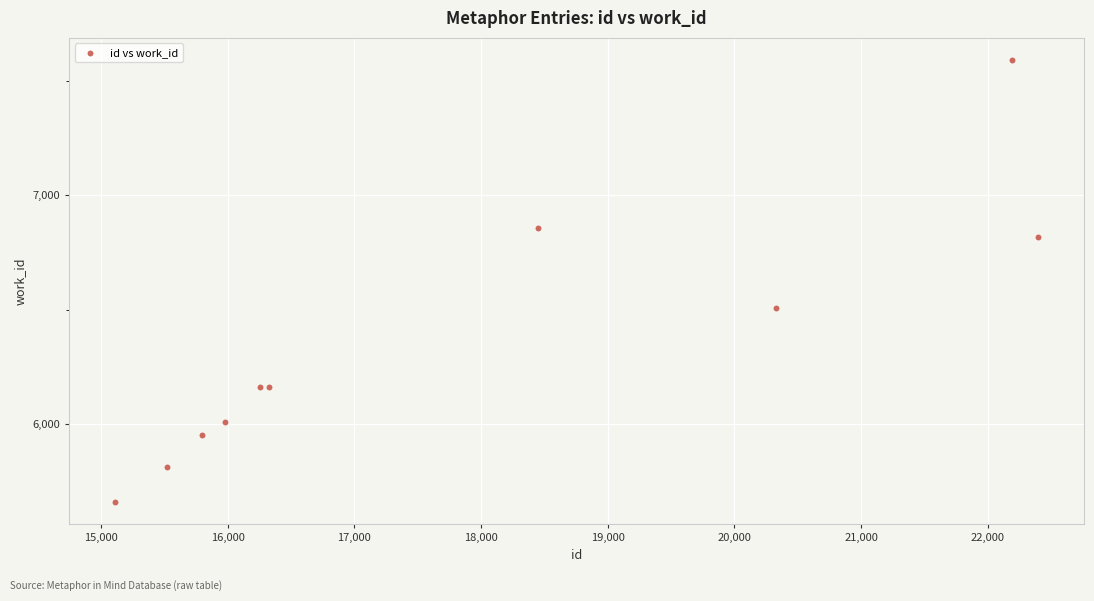

What Y value in the scatter plot is closest to 6624?

6506